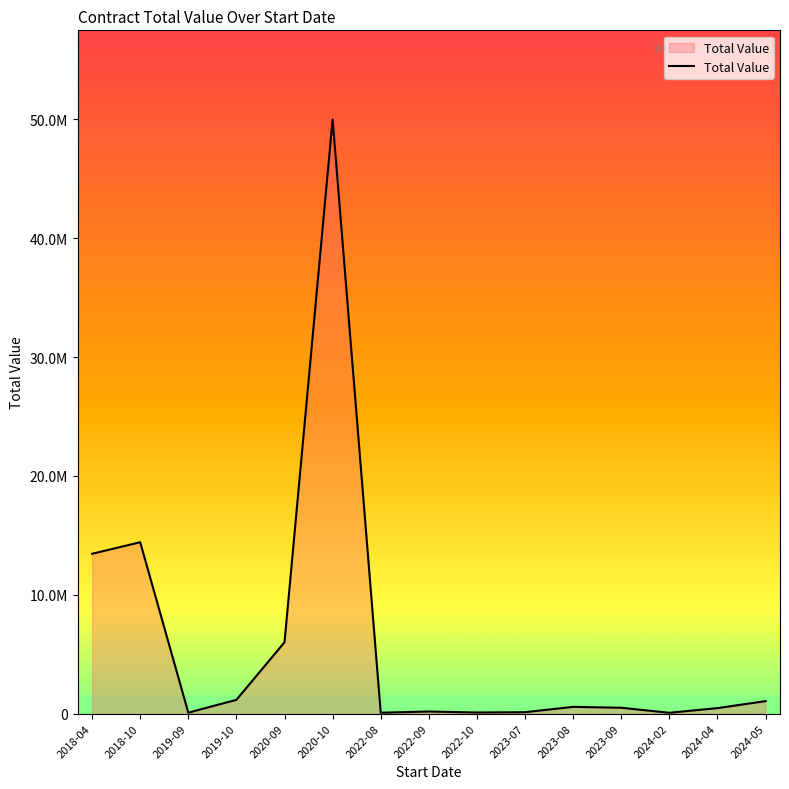

Does the chart have visible grid lines?

No